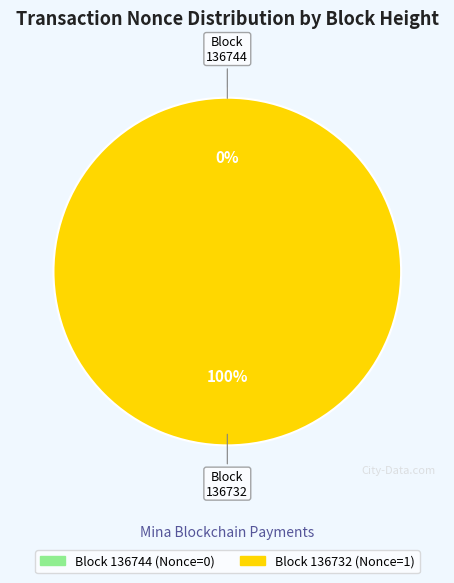

True or false: 136732 accounts for 87% of the total.

False